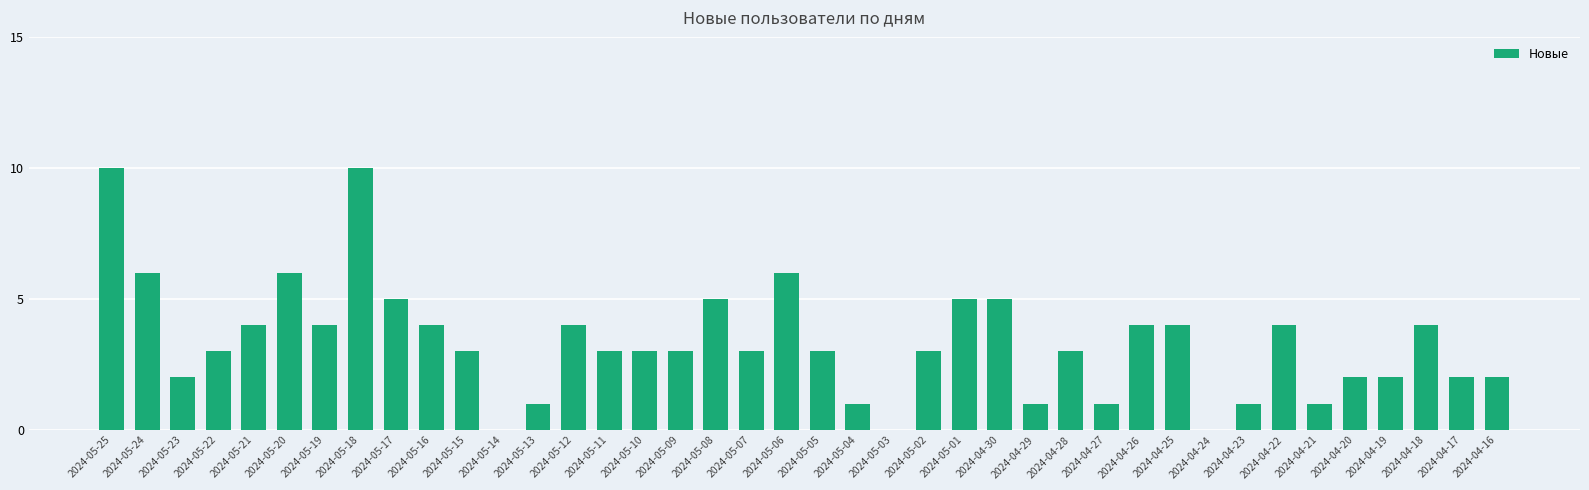

What is the change in value from 2024-05-07 to 2024-05-03?

-3